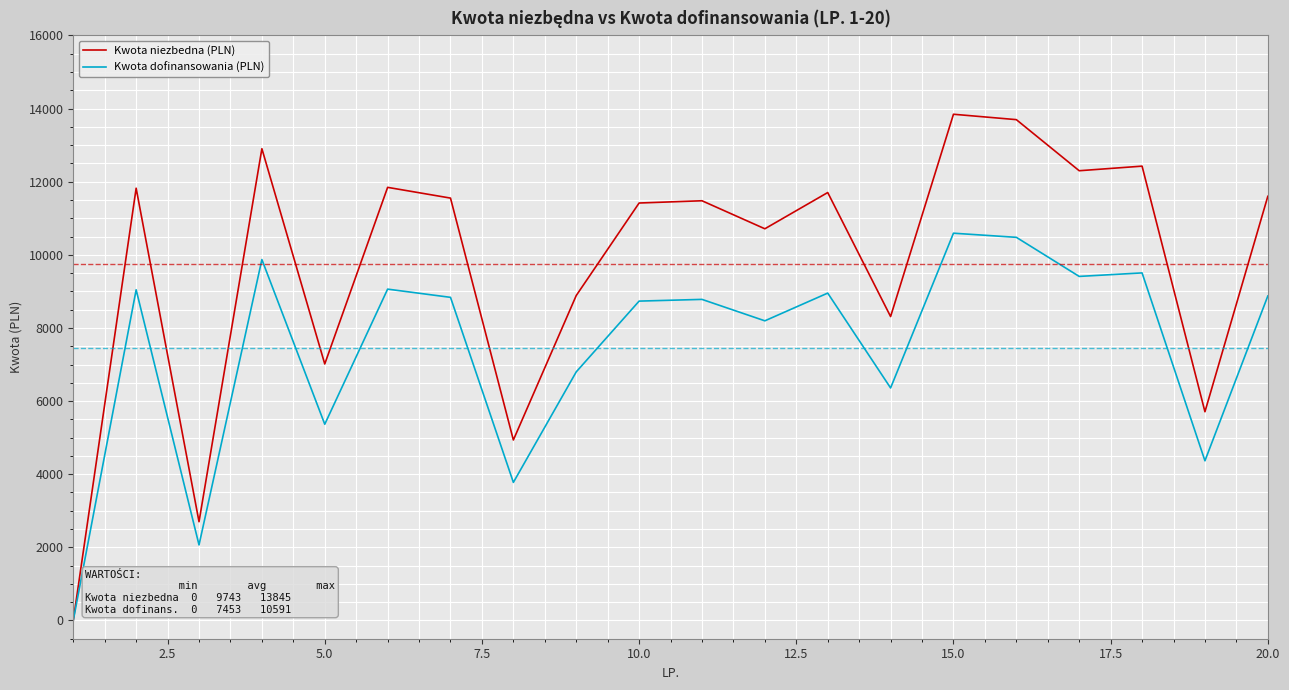

Which series has the largest range (max minus min)?

Kwota niezbedna (PLN)